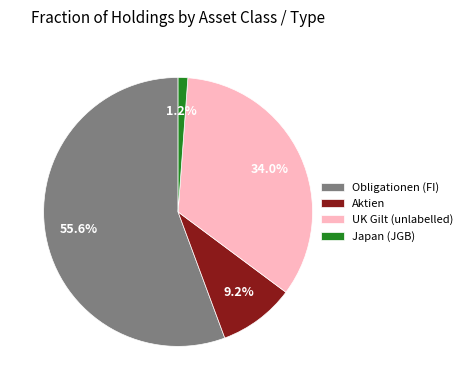

What is the largest slice in the pie chart?

Obligationen (FI)